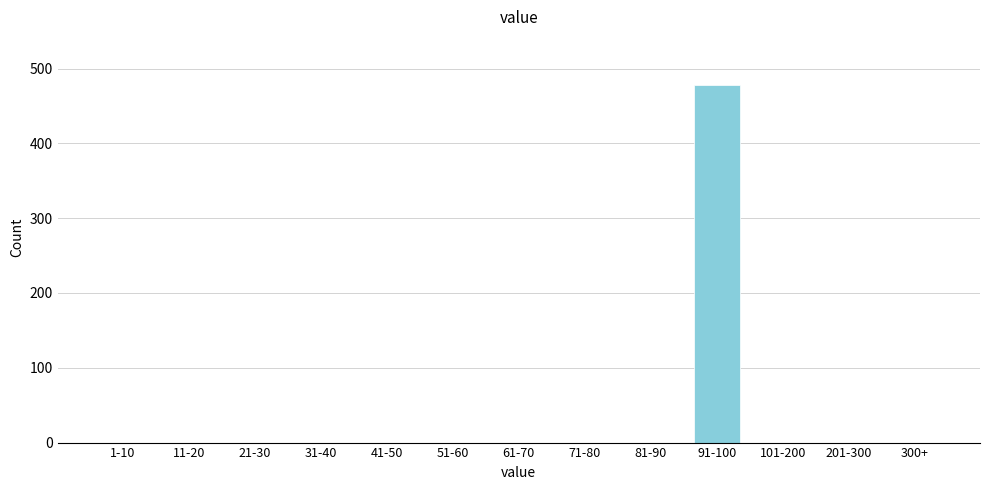

Reading left to right, transcribe all the data shown in this chart.

1-10=0	11-20=0	21-30=0	31-40=0	41-50=0	51-60=0	61-70=0	71-80=0	81-90=0	91-100=478	101-200=0	201-300=0	300+=0